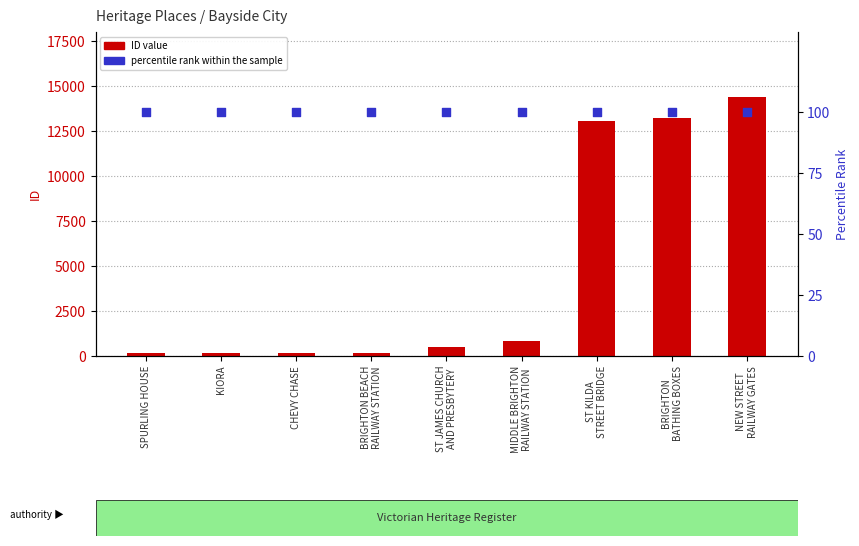

At how many categories does at least one series exceed 9967?

3